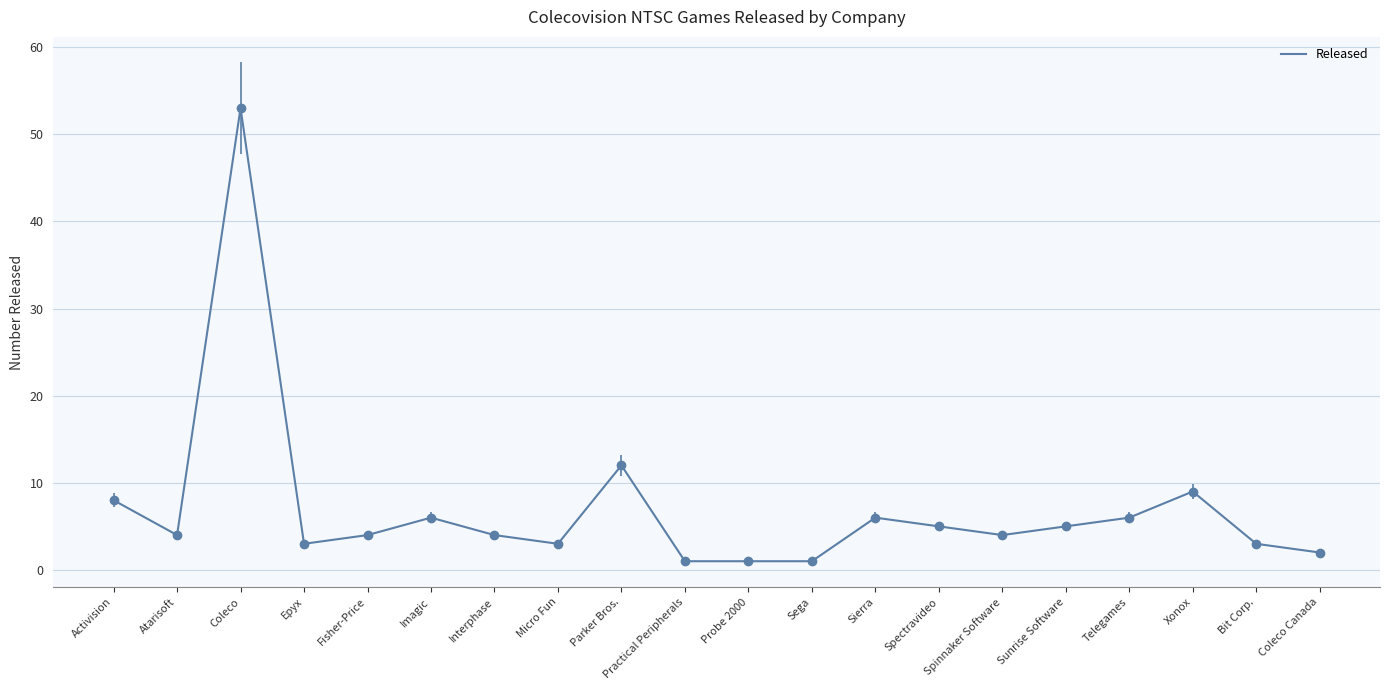

True or false: the data shows 1 at Probe 2000.

True